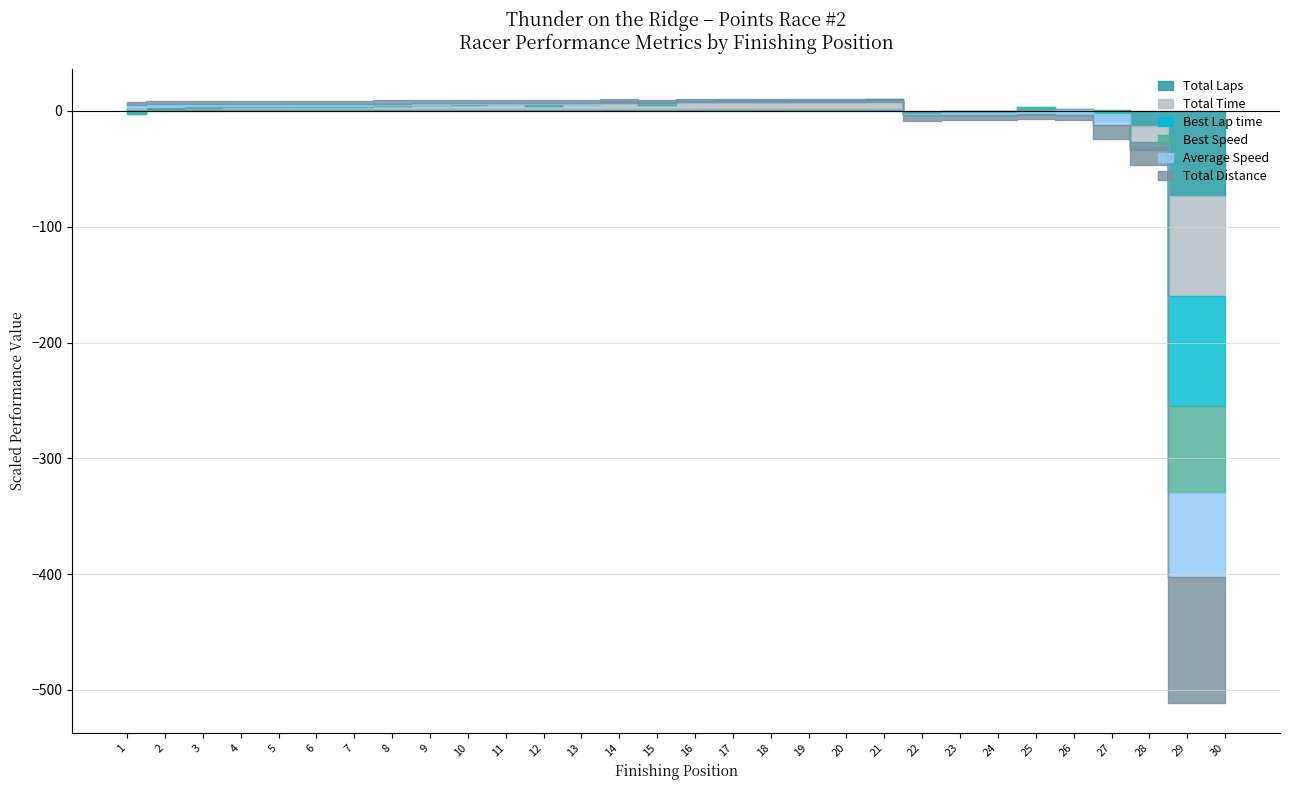

How many interior local peaks does the Total Time series have?

2